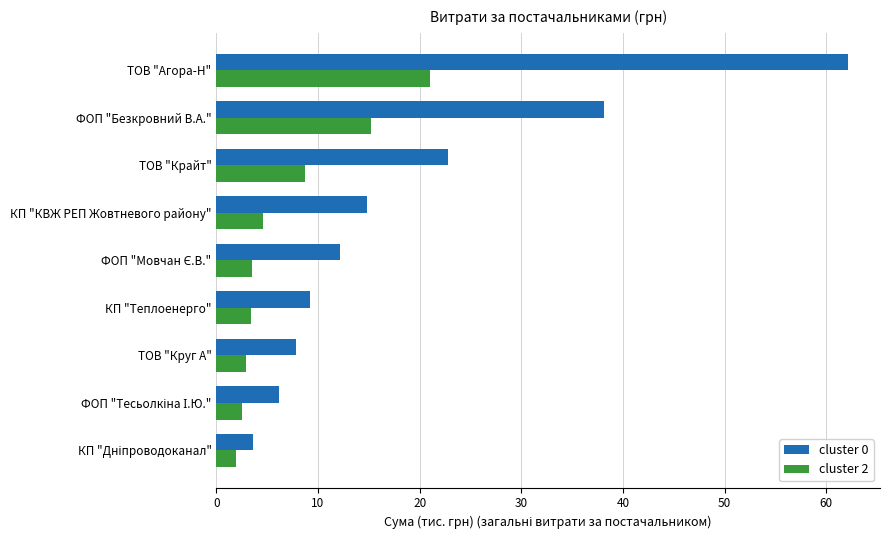

What are all the series names shown in the legend?

cluster 0, cluster 2